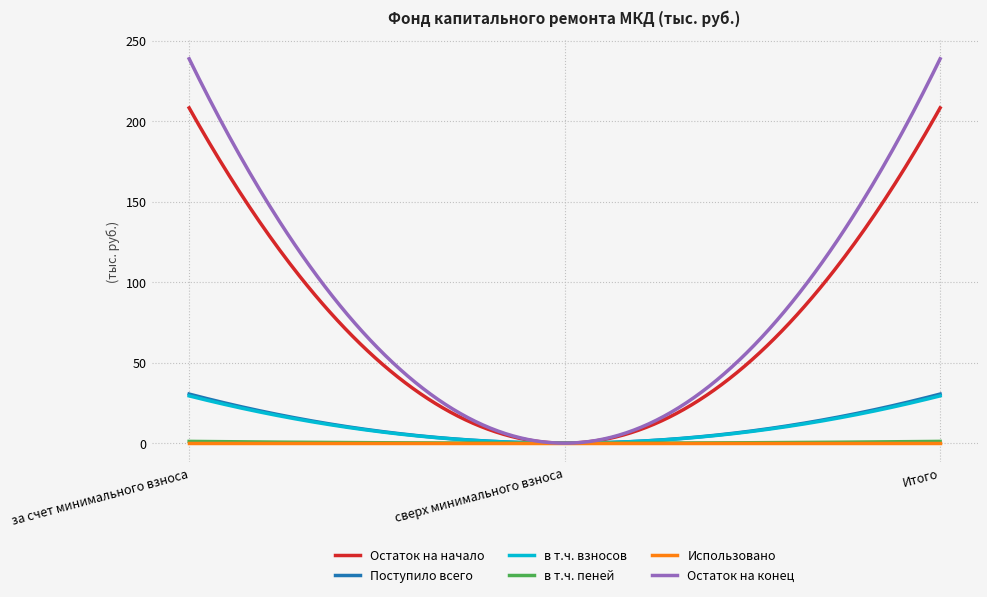

Which series has the largest total across all categories?

Остаток на конец